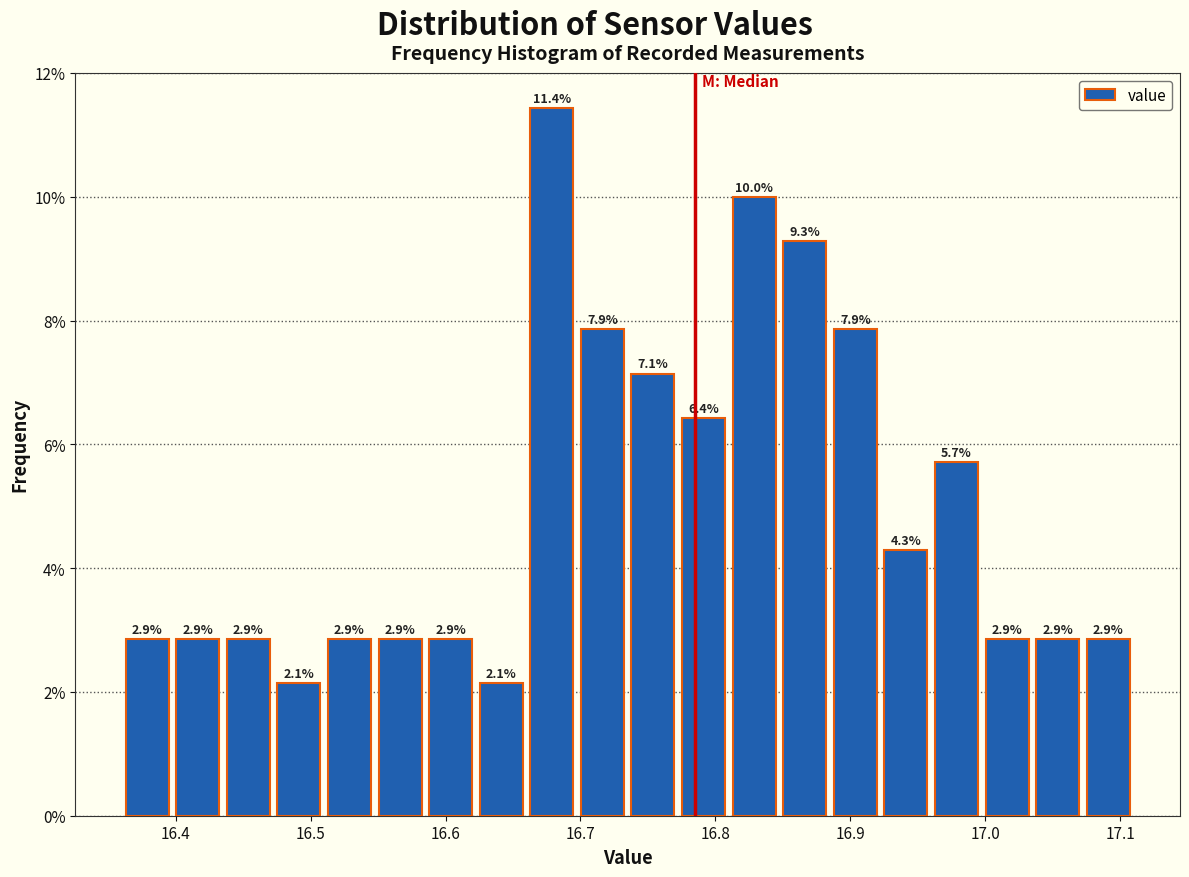

Read against the x-axis, roughly where is the centre of the tallest bar?

16.68